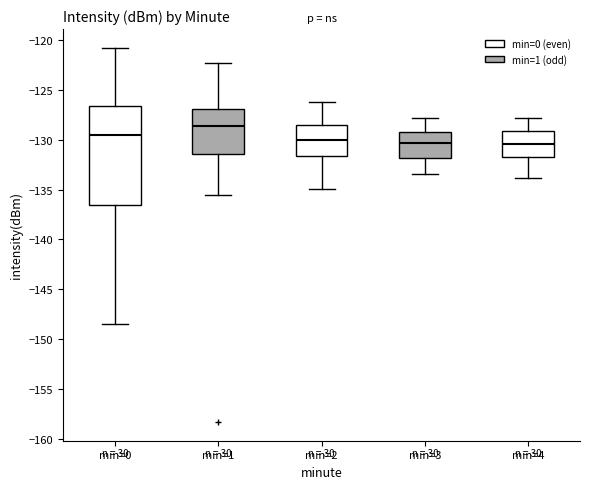

Which box is the tallest, from its lower edge to its upper edge?

min=0